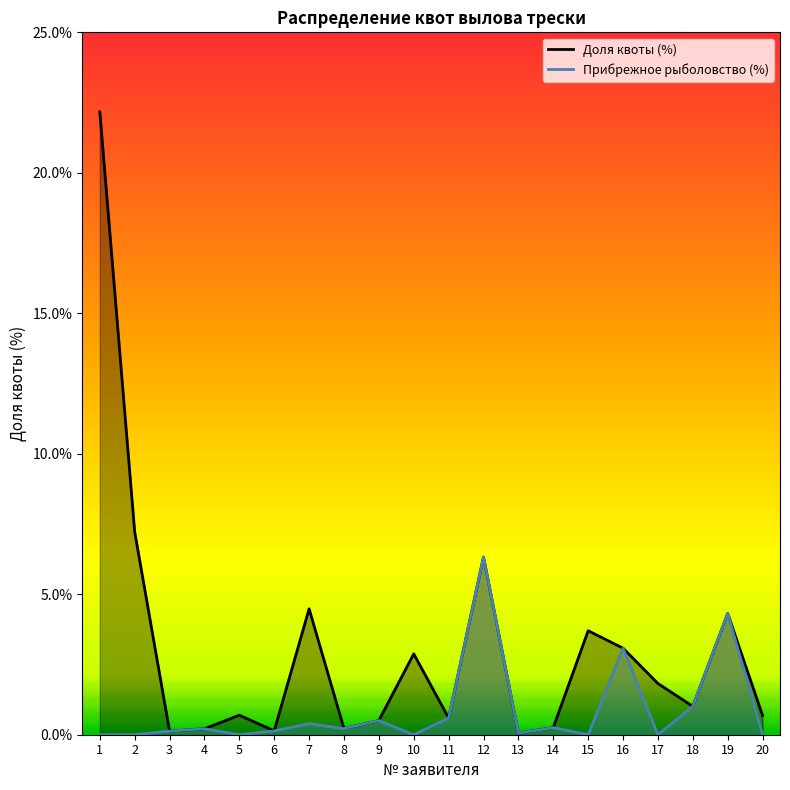

How many lines are shown in the chart?

2